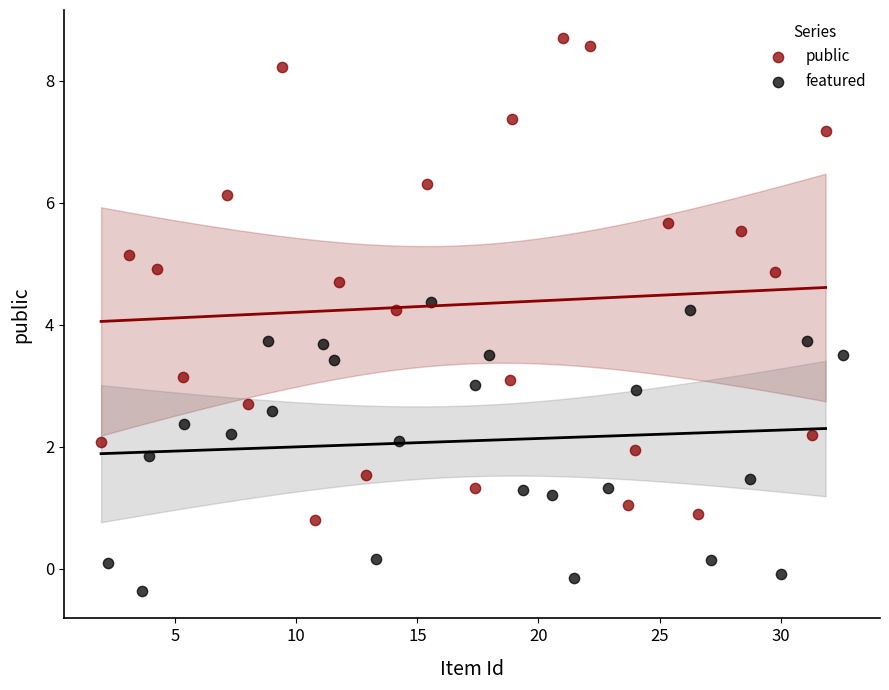

What are all the series names shown in the legend?

public, featured